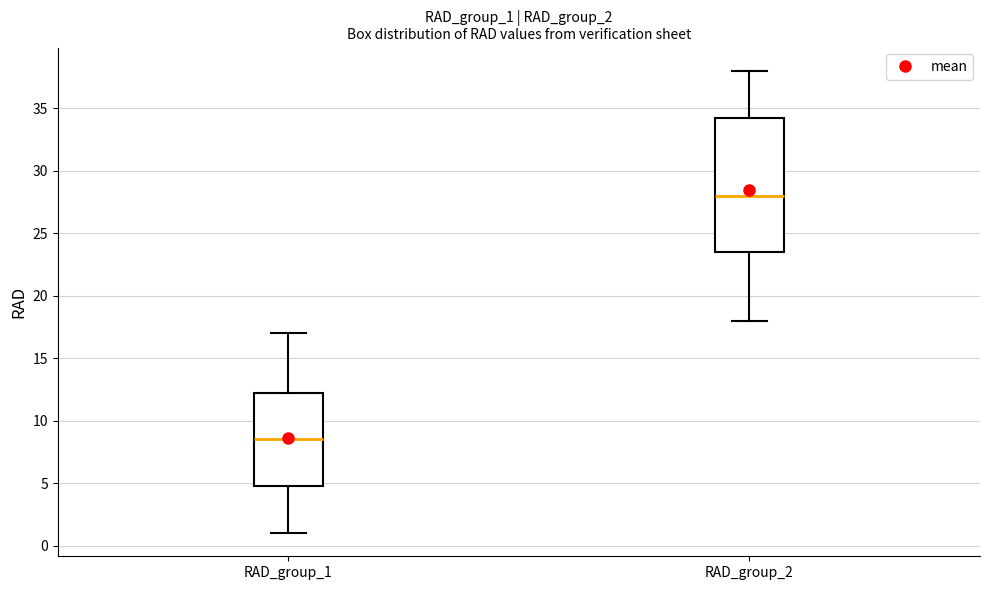

Comparing the boxes themselves (not the whiskers), which one is the tallest?

RAD_group_2